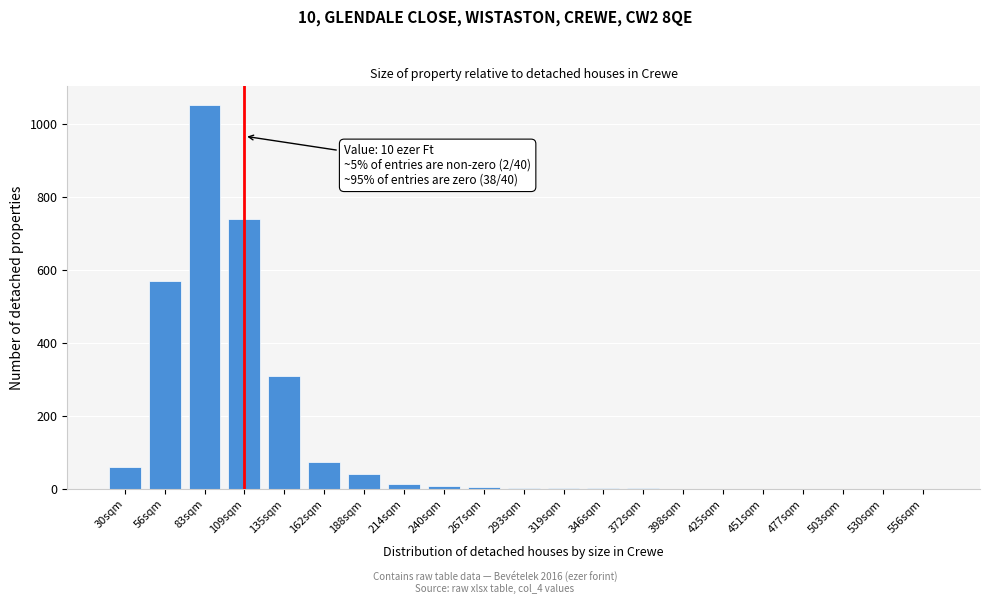

True or false: the data shows 613 at 556sqm.

False